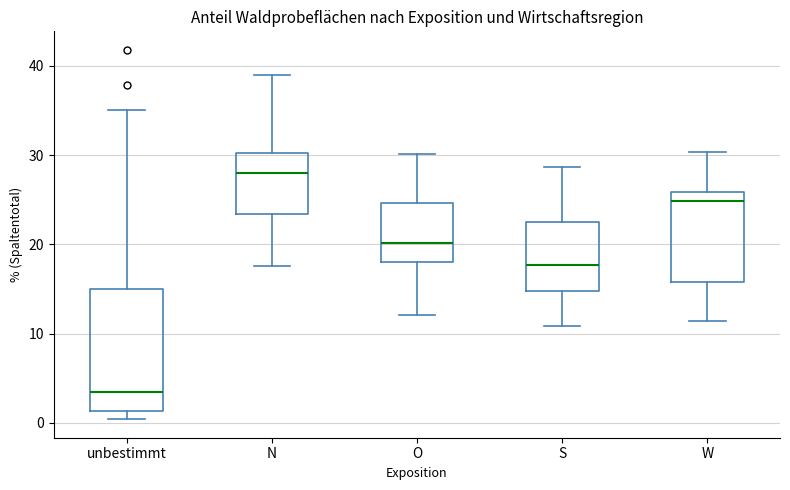

Reading left to right, read every box against the y-axis: the position of its median line, the range the box covers, and the ends of its whiskers. The values are not printed on the chart, so give them approximately, as read against the axis.

unbestimmt: median 3, box 1 to 15, whiskers 0 to 35
N: median 28, box 23 to 30, whiskers 18 to 39
O: median 20, box 18 to 25, whiskers 12 to 30
S: median 18, box 15 to 22, whiskers 11 to 29
W: median 25, box 16 to 26, whiskers 11 to 30